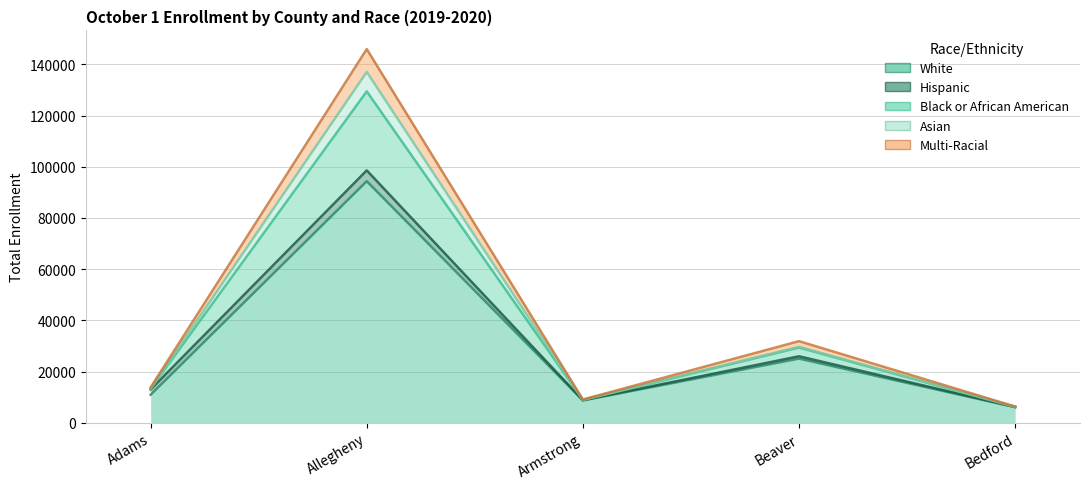

What is the label of the 5th point from the right?

Adams